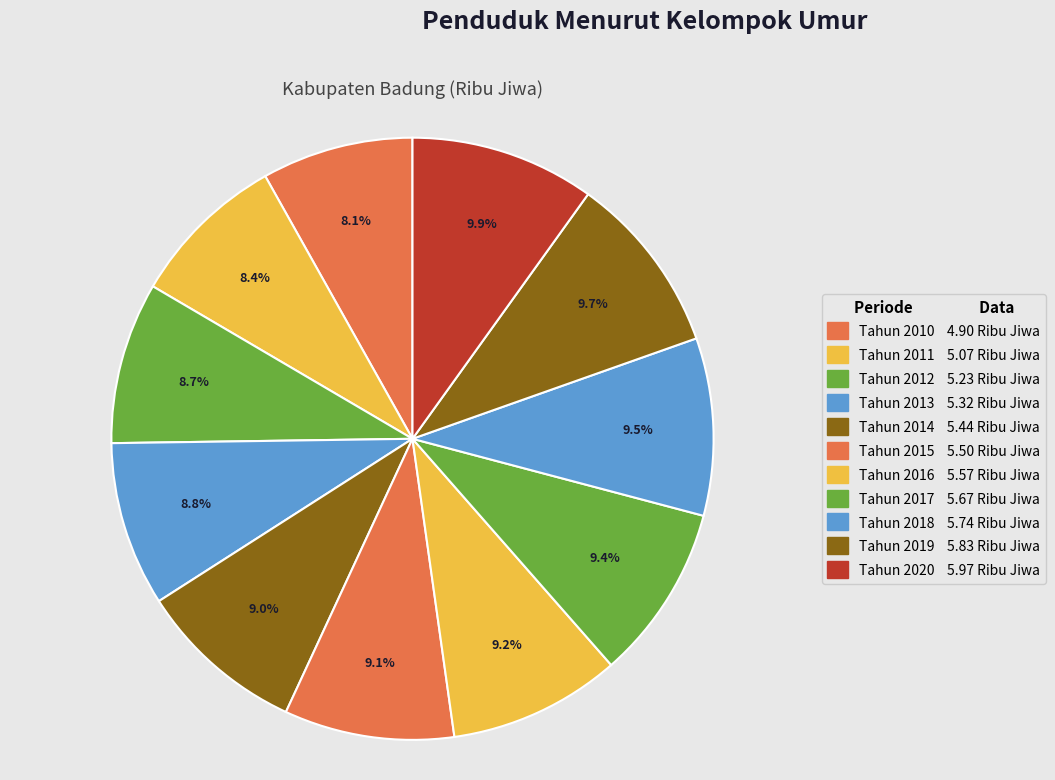

What is the smallest slice in the pie chart?

Tahun 2010